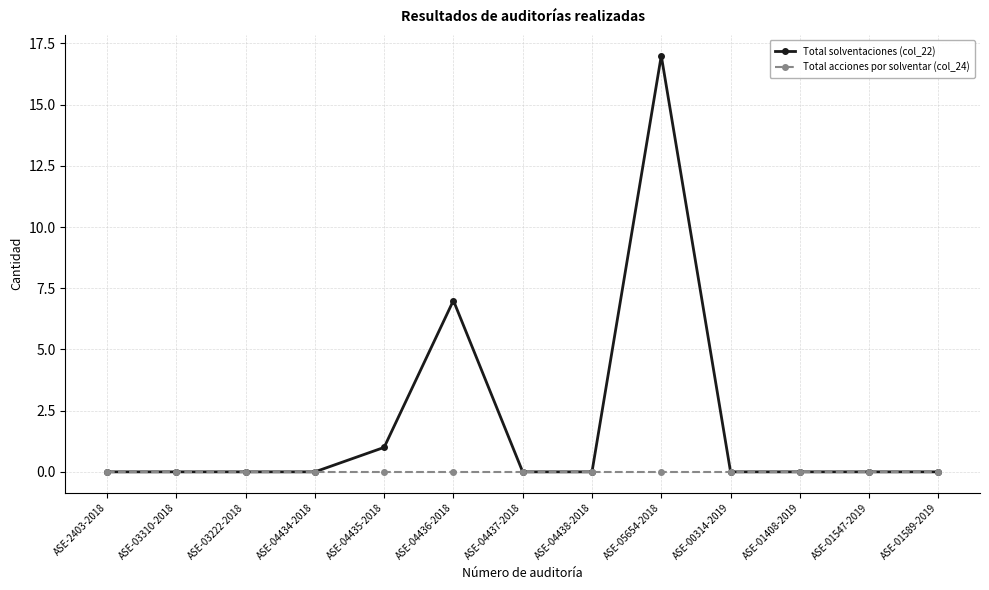

Which series has the widest spread of values?

Total solventaciones (col_22)